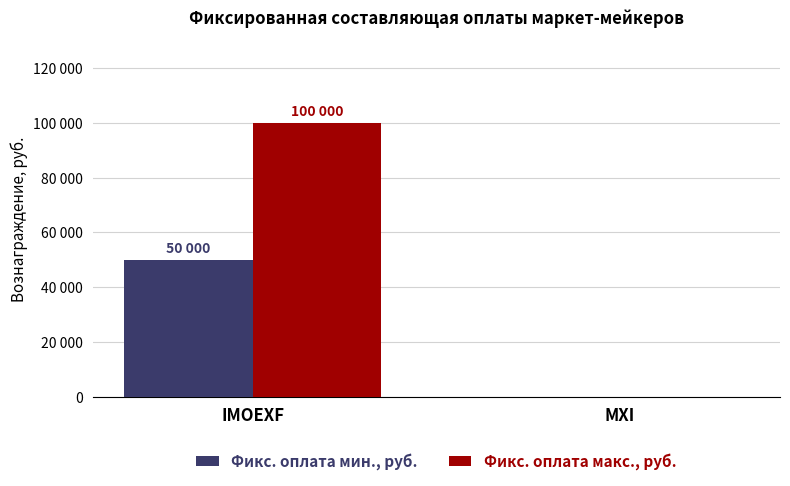

What position from the left is IMOEXF?

1